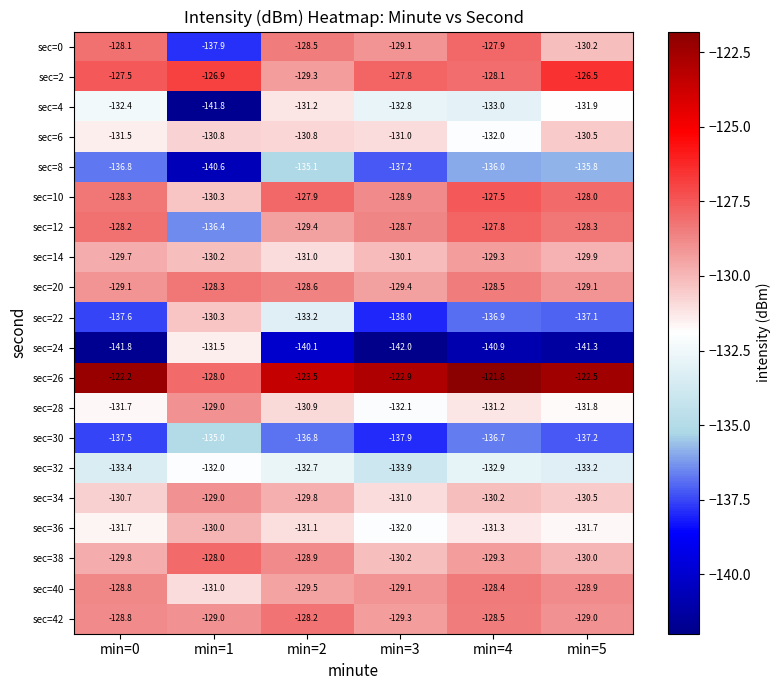

At which category does the chart reach its peak across all series?

min=4